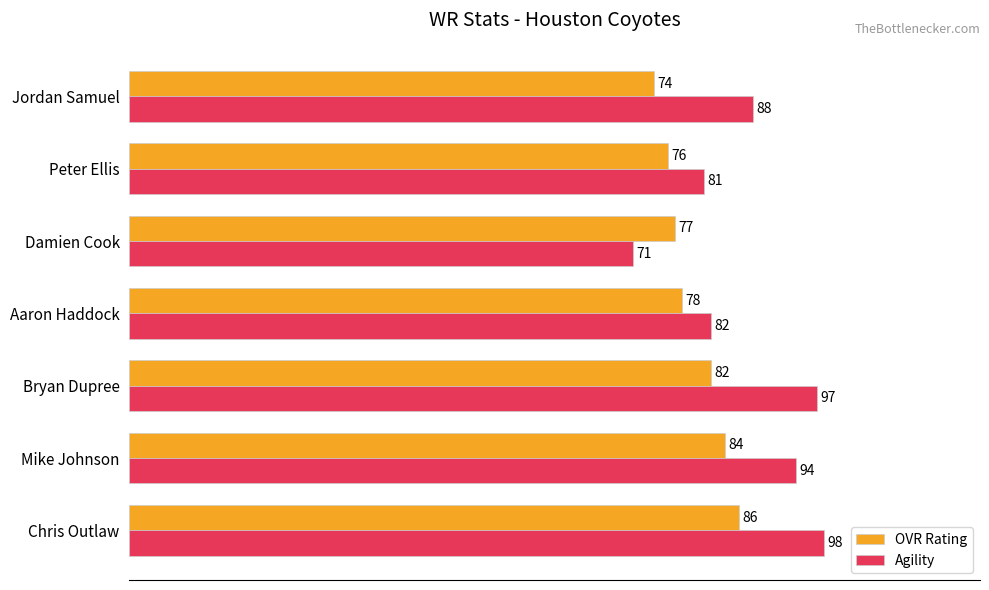

What are all the series names shown in the legend?

OVR Rating, Agility